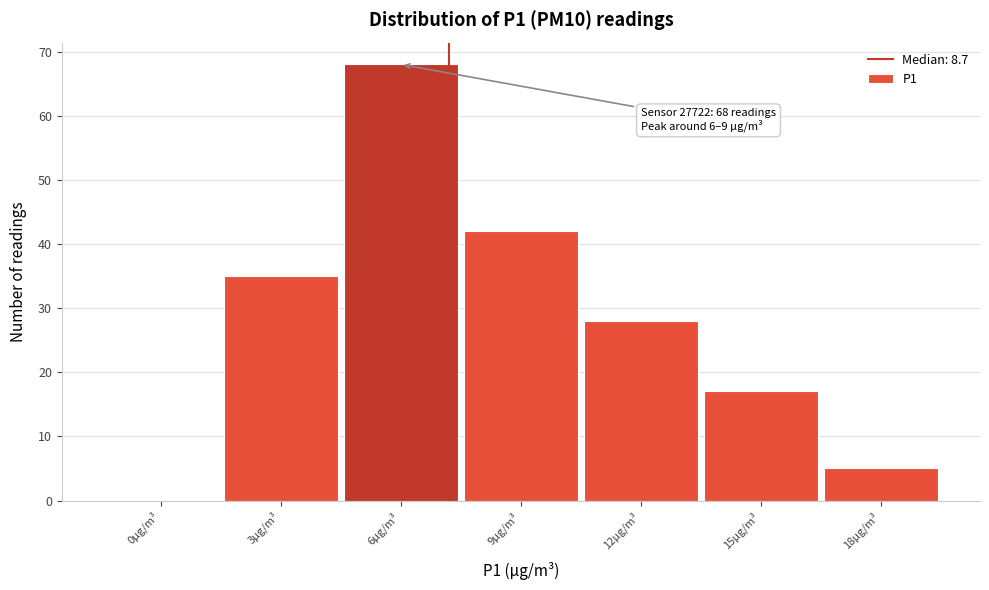

Reading left to right, what are all the values shown in this chart?

0µg/m³=0	3µg/m³=35	6µg/m³=68	9µg/m³=42	12µg/m³=28	15µg/m³=17	18µg/m³=5